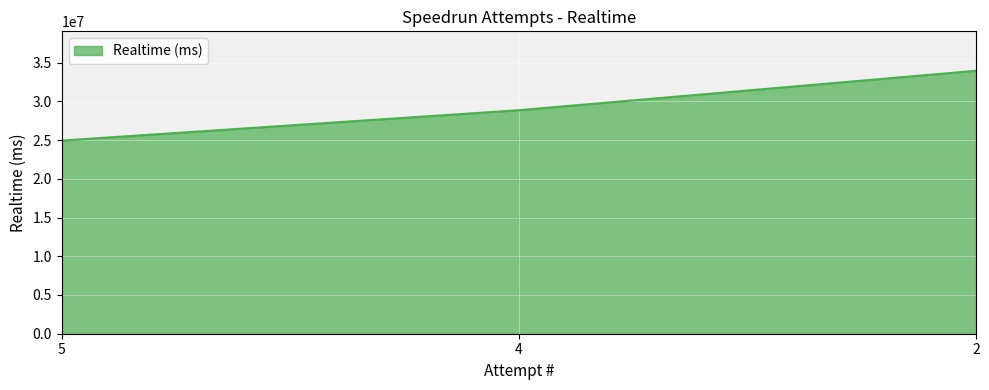

What is the difference between the maximum and second lowest values?

5092110